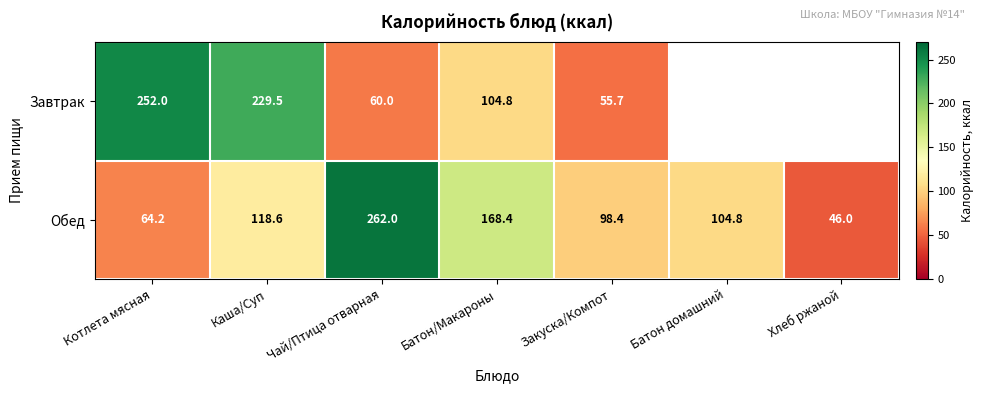

Rank the series at Батон/Макароны from highest to lowest value.

Обед, Завтрак